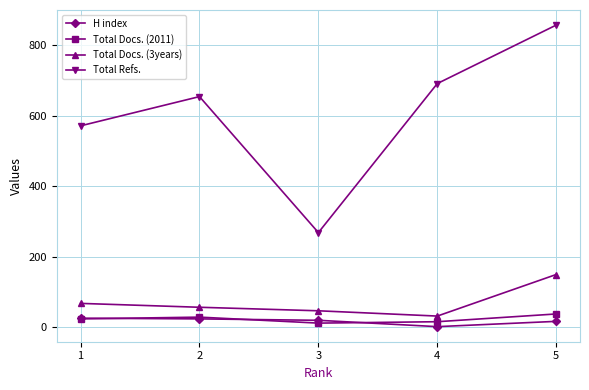

True or false: Total Refs. has a value of 268 at 3.

True